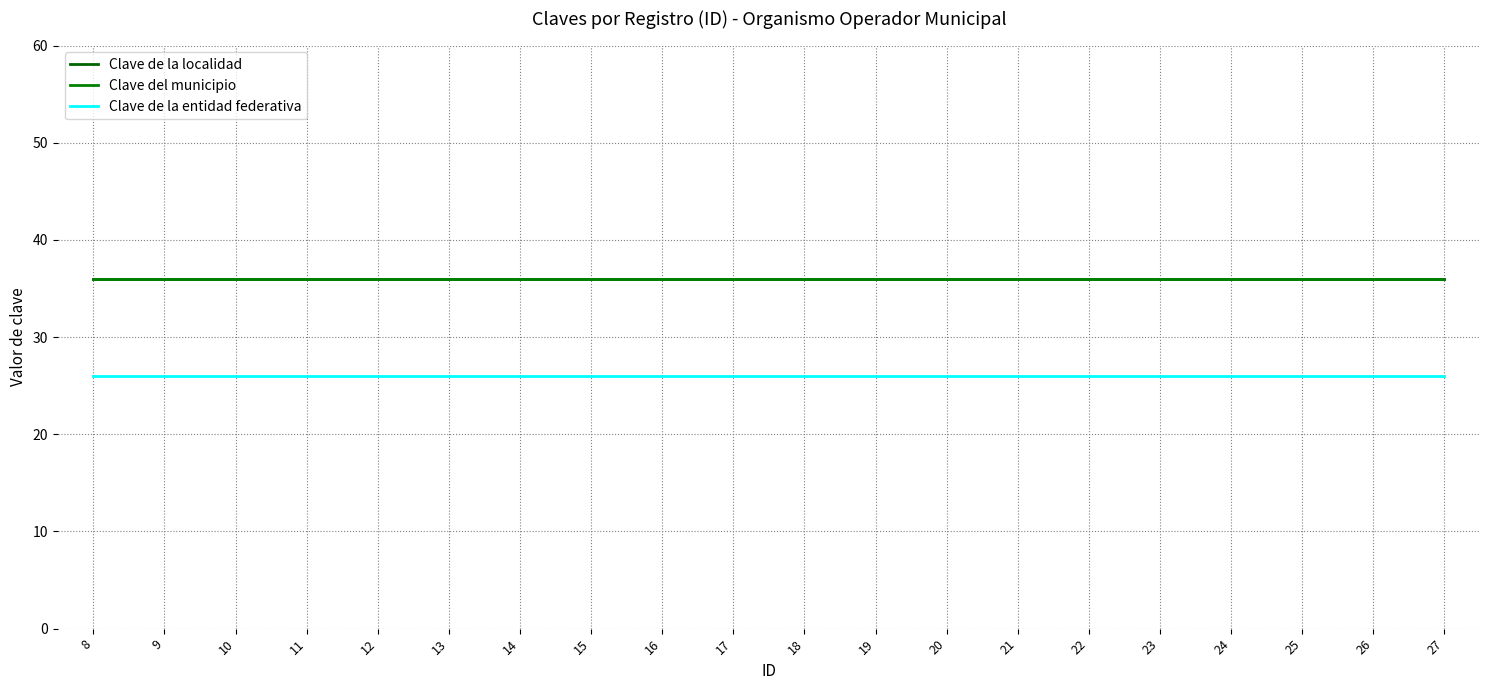

Which has a higher value, 9 or 27?

9